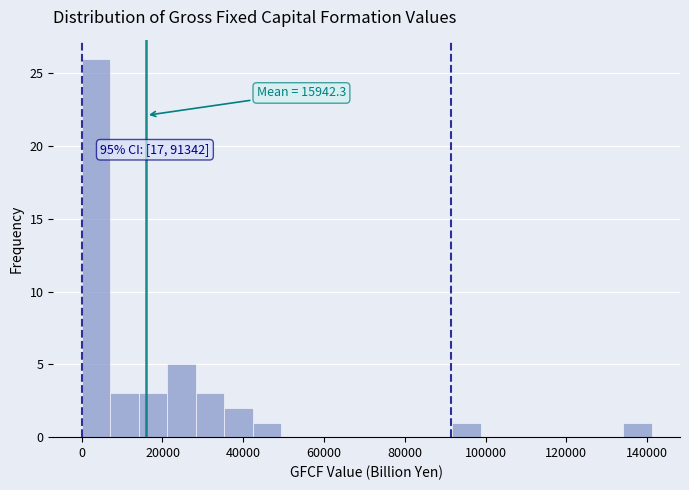

Around what value on the x-axis is the tallest bar? Give the approximate position of its centre, as read against the axis.

4000